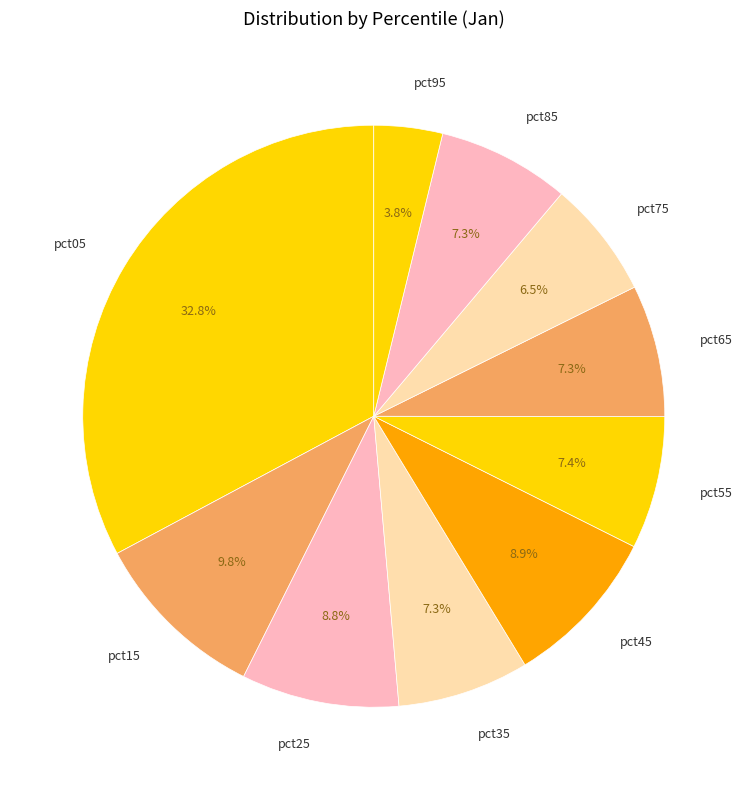

To the nearest percent, what is the difference between the largest and smallest slice percentages?

29%